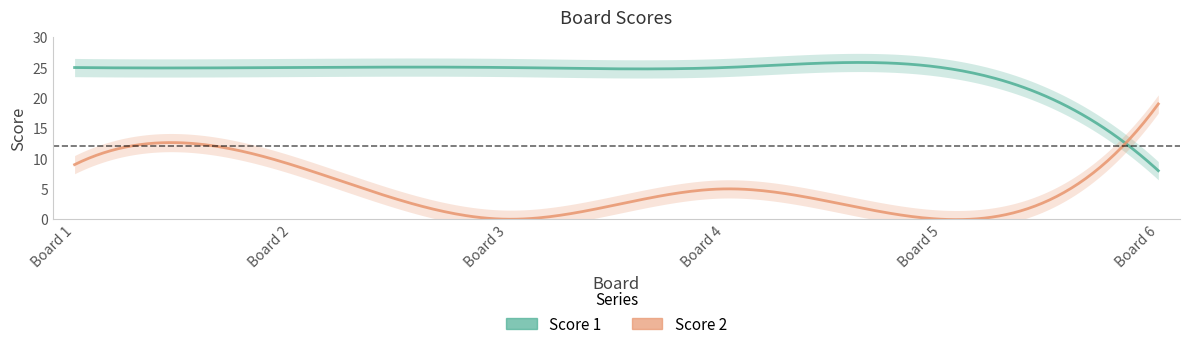

Does the chart have visible grid lines?

No